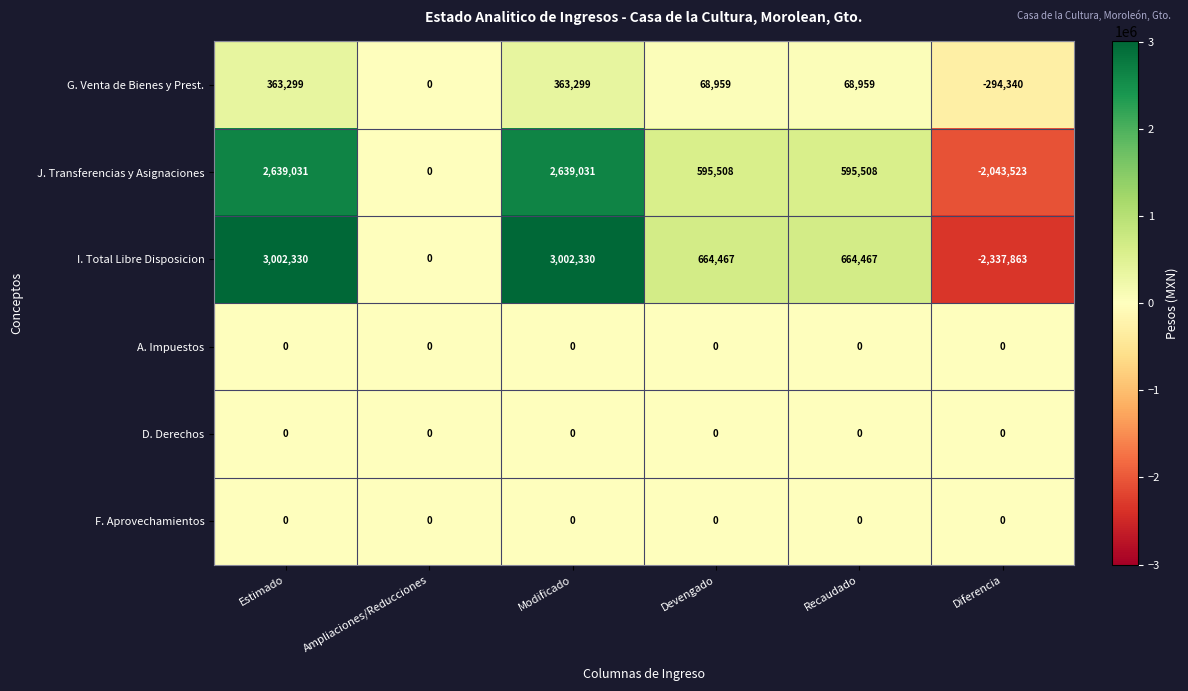

What is the total value across all series at Modificado?

6004660